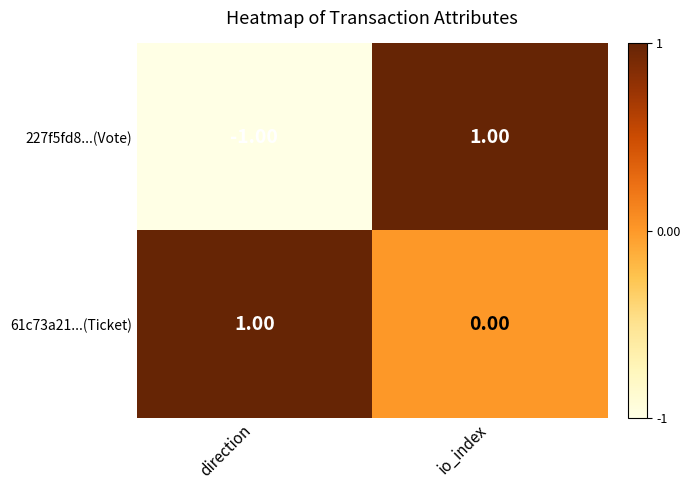

At how many categories does at least one series exceed 0?

2